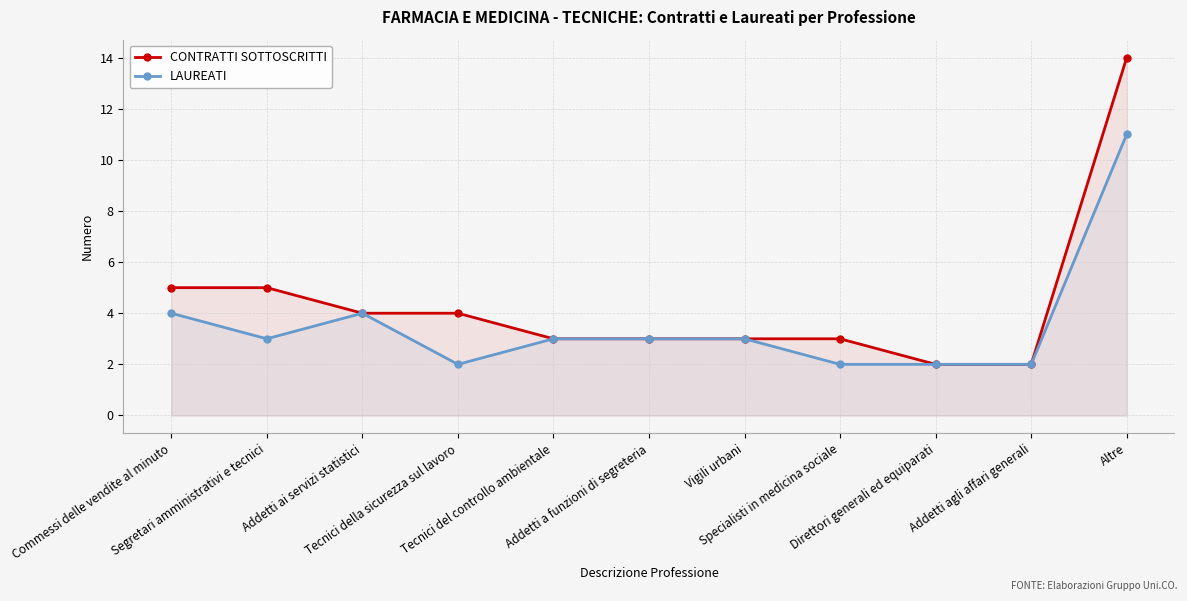

Which series has the largest total across all categories?

CONTRATTI SOTTOSCRITTI